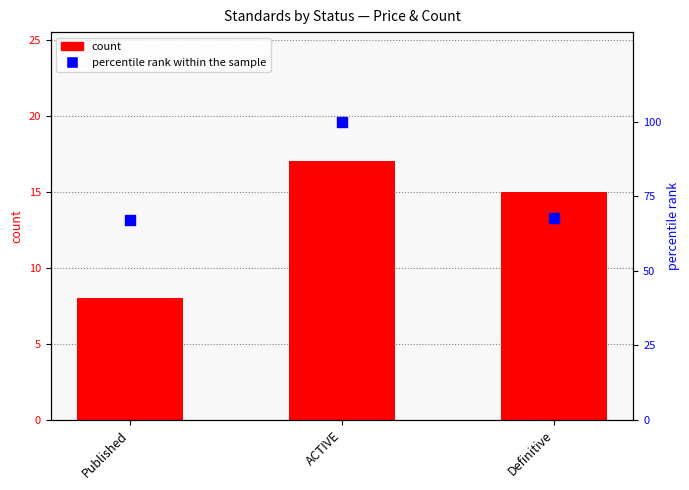

Is the value of count at Definitive greater than the value of percentile rank within the sample at ACTIVE?

No